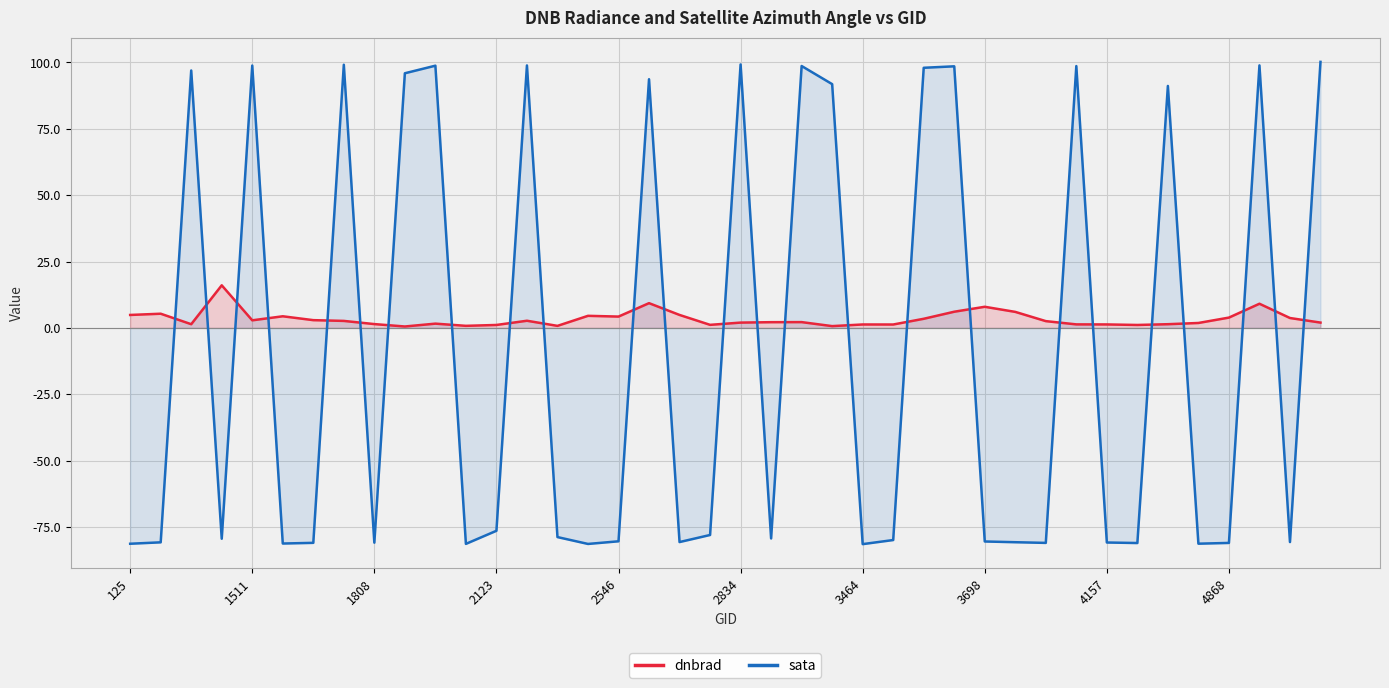

What is the difference between the dnbrad values at 125 and 26?

1.4